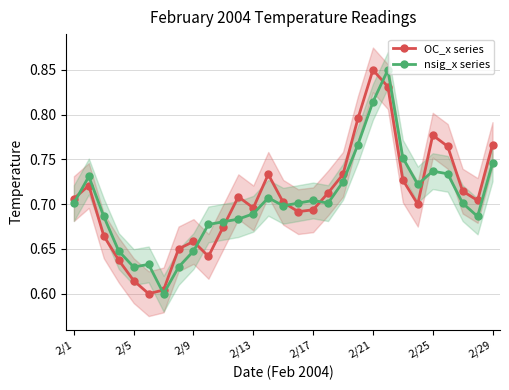

List the series in order of their overall mean, highest first.

OC_x series, nsig_x series